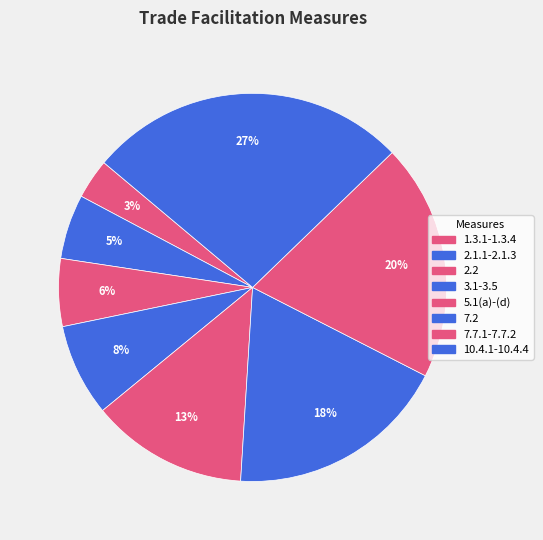

Which has a higher value, 7.2 or 3.1-3.5?

7.2